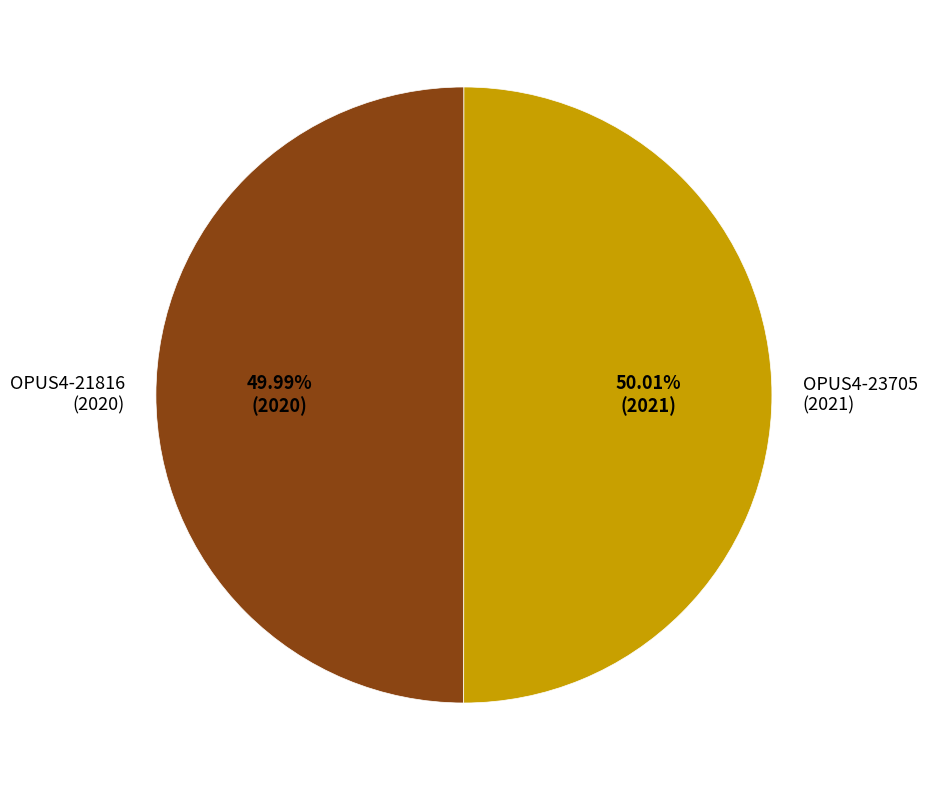

Does any single category account for the majority?

Yes